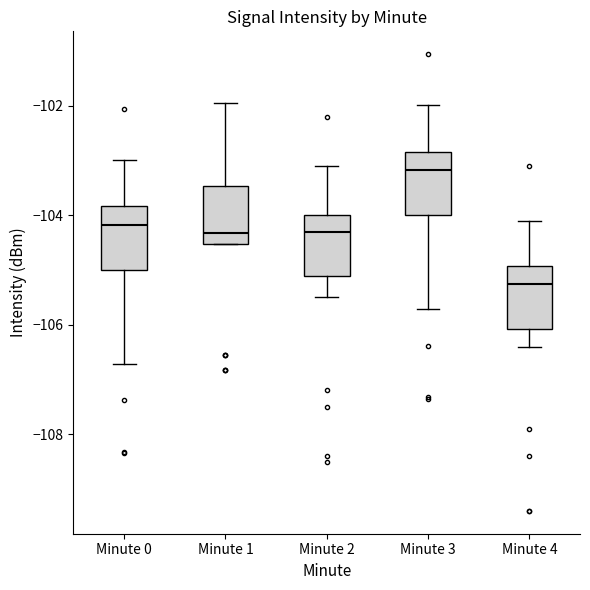

Reading left to right, read every box against the y-axis: the position of its median line, the range the box covers, and the ends of its whiskers. The values are not printed on the chart, so give them approximately, as read against the axis.

Minute 0: median -104.2, box -105.0 to -103.8, whiskers -106.8 to -103.0
Minute 1: median -104.4, box -104.6 to -103.4, whiskers -104.6 to -102.0
Minute 2: median -104.2, box -105.0 to -104.0, whiskers -105.4 to -103.0
Minute 3: median -103.2, box -104.0 to -102.8, whiskers -105.8 to -102.0
Minute 4: median -105.2, box -106.0 to -105.0, whiskers -106.4 to -104.0